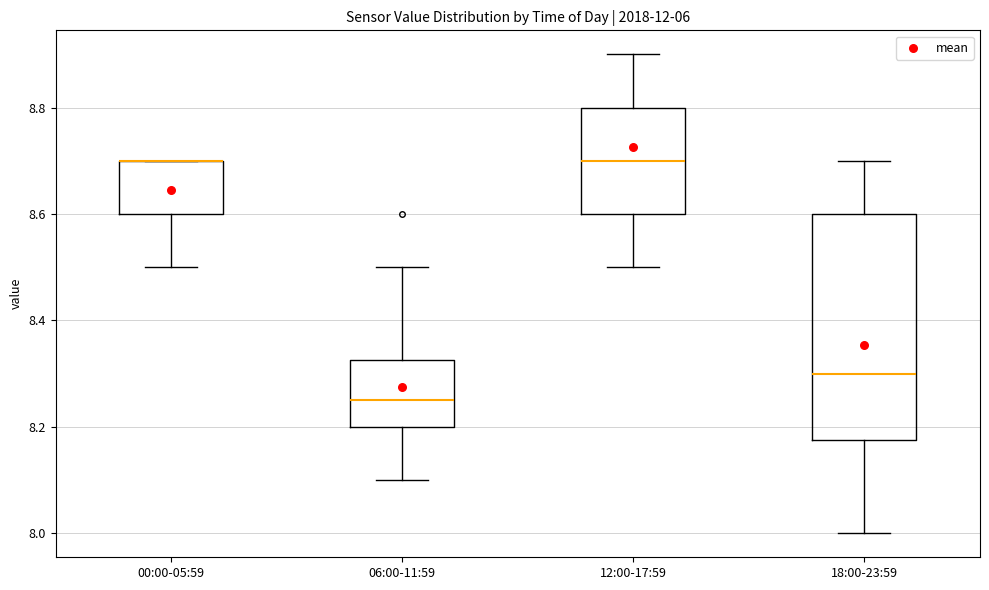

Where is the upper edge of the box for 06:00-11:59 on the y-axis? The values are not printed on the chart, so give them approximately, as read against the axis.

8.32